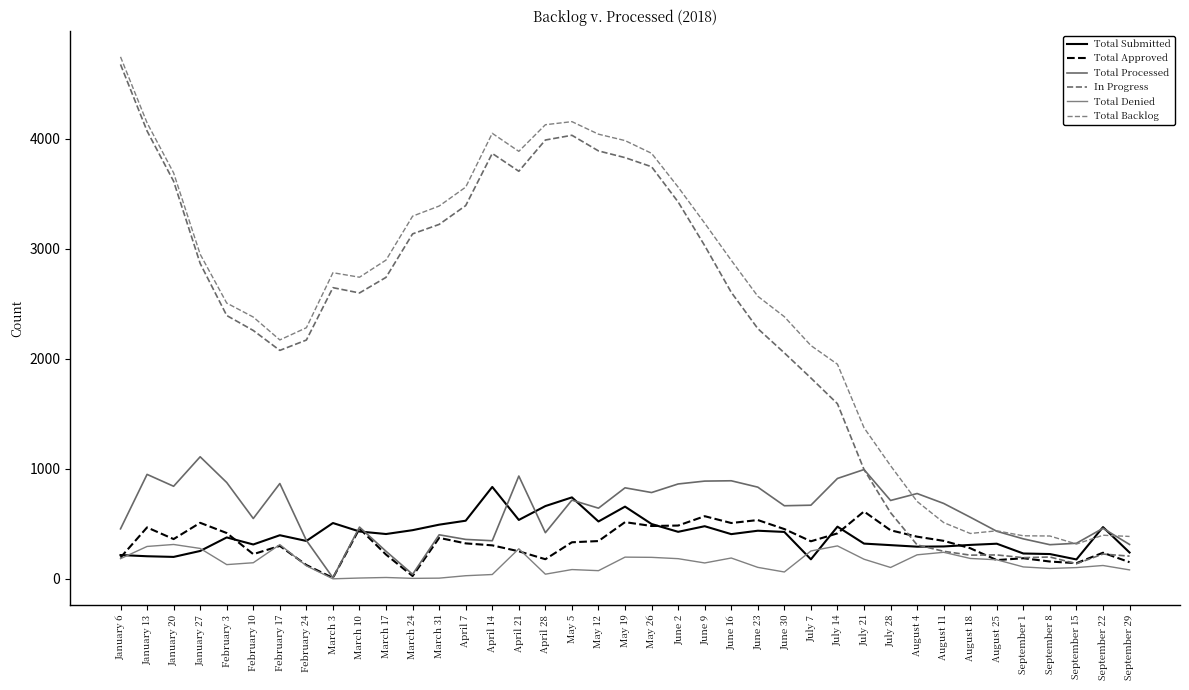

What position from the right is March 10?

30